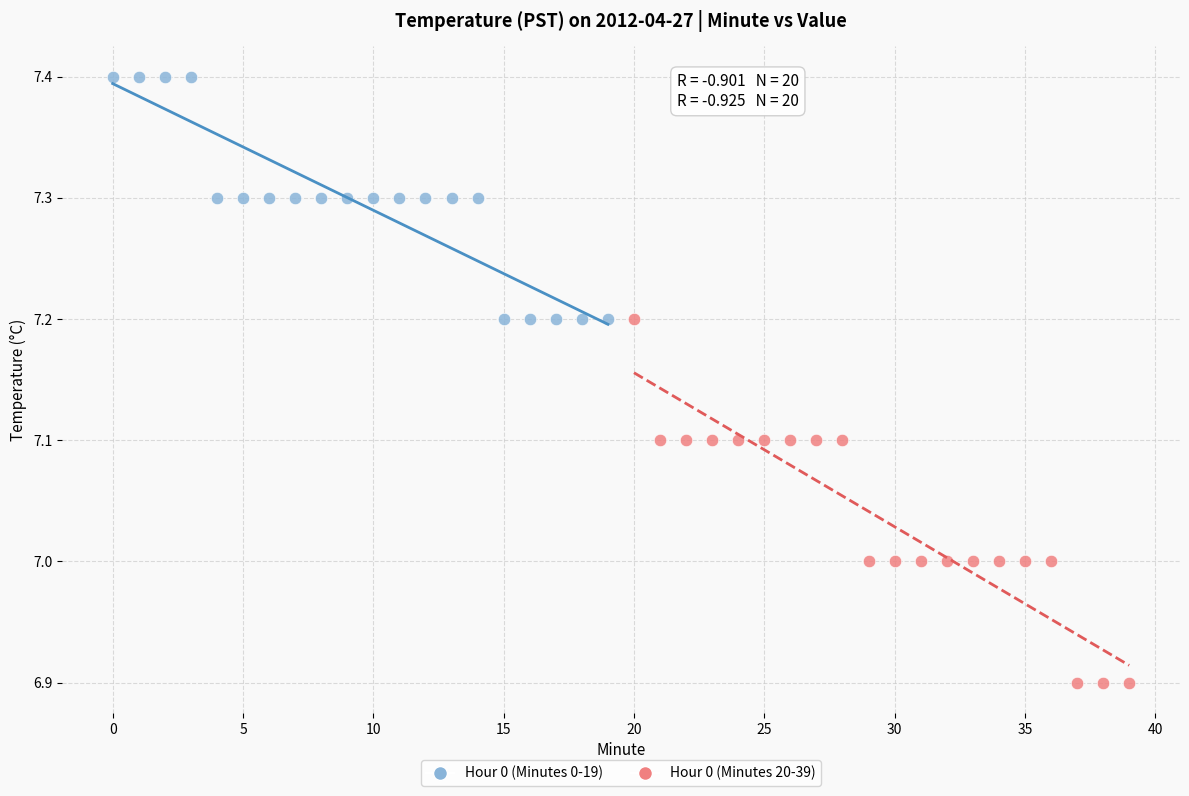

What are all the series names shown in the legend?

Hour 0 (Minutes 0-19), Hour 0 (Minutes 20-39)